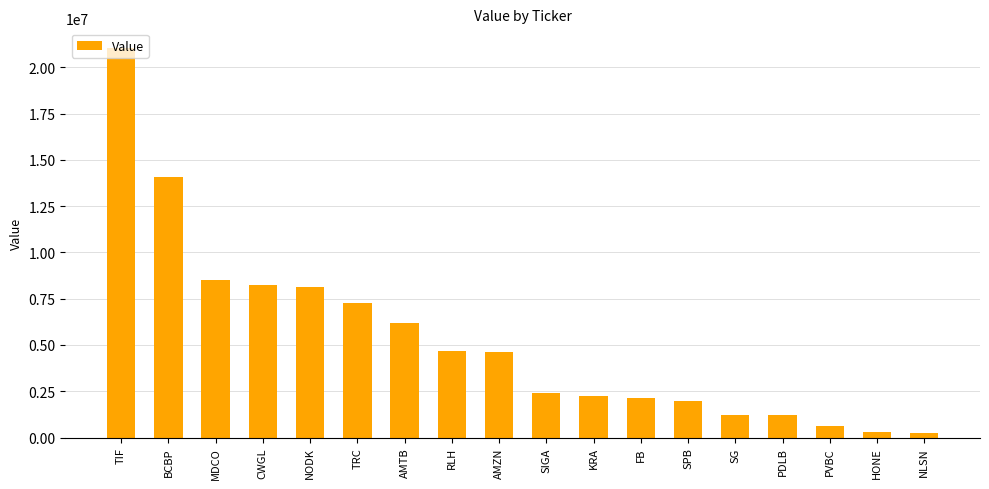

What is the greatest value displayed?

21050000